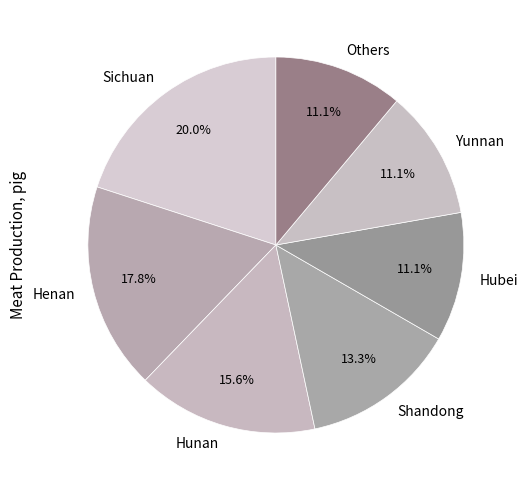

Between Hunan and Yunnan, which is larger?

Hunan